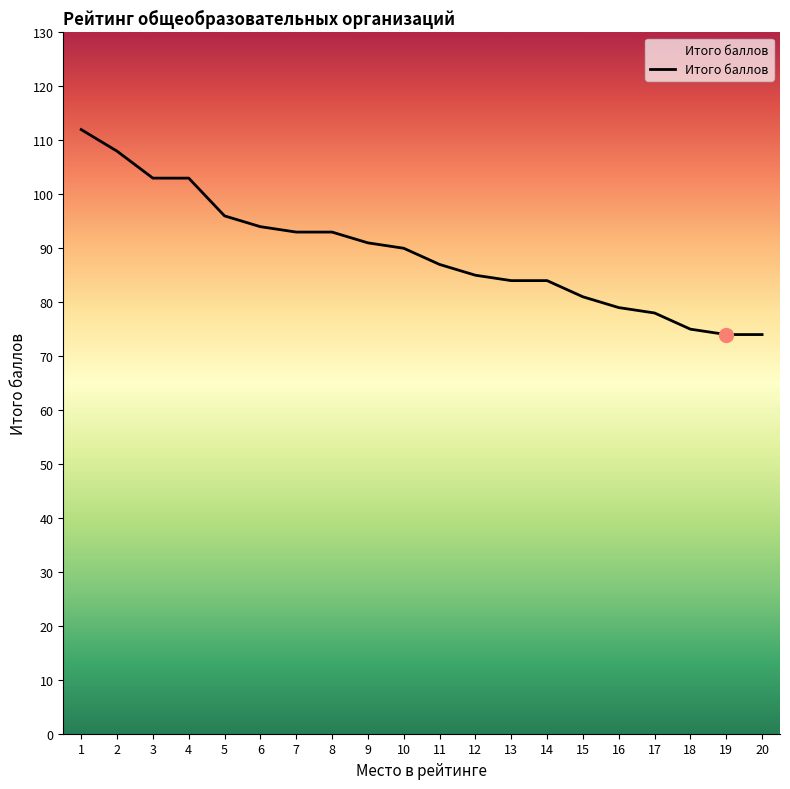

The chart shows a value of 96 at 5. True or false?

True